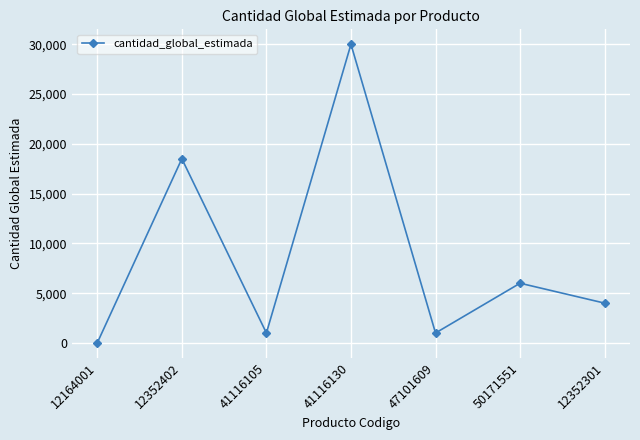

At which category does the chart reach its peak across all series?

41116130